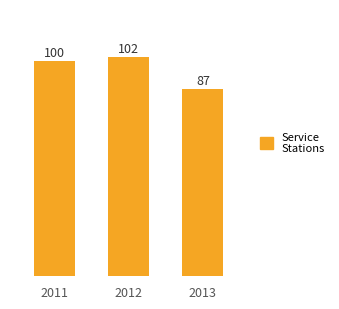

What is the value of the 1st bar from the left?

100